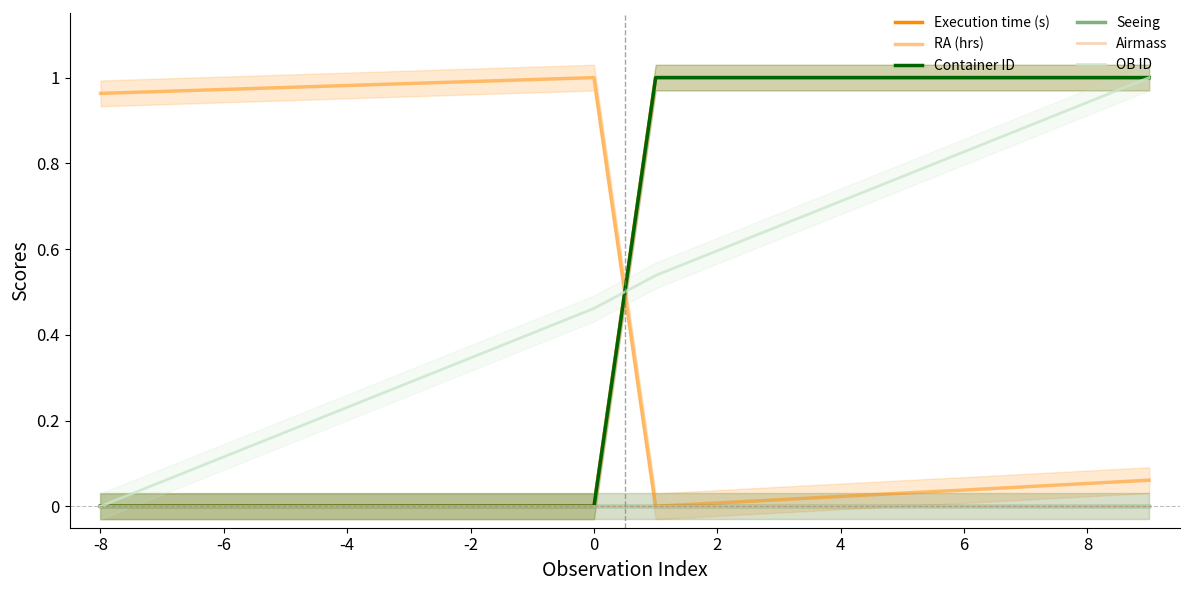

Does the chart display data point markers on the line(s)?

No